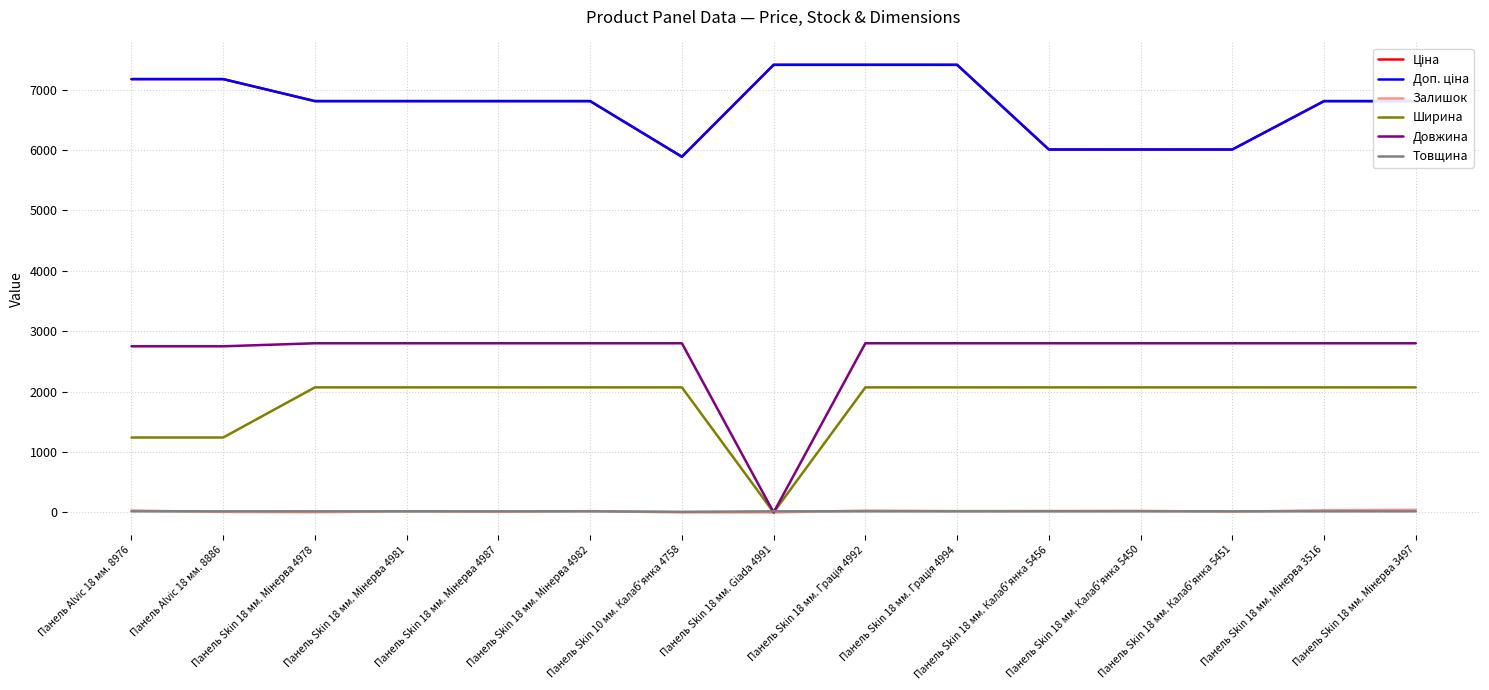

Which label corresponds to the largest value in the chart?

Панель Skin 18 мм. Giada 4991